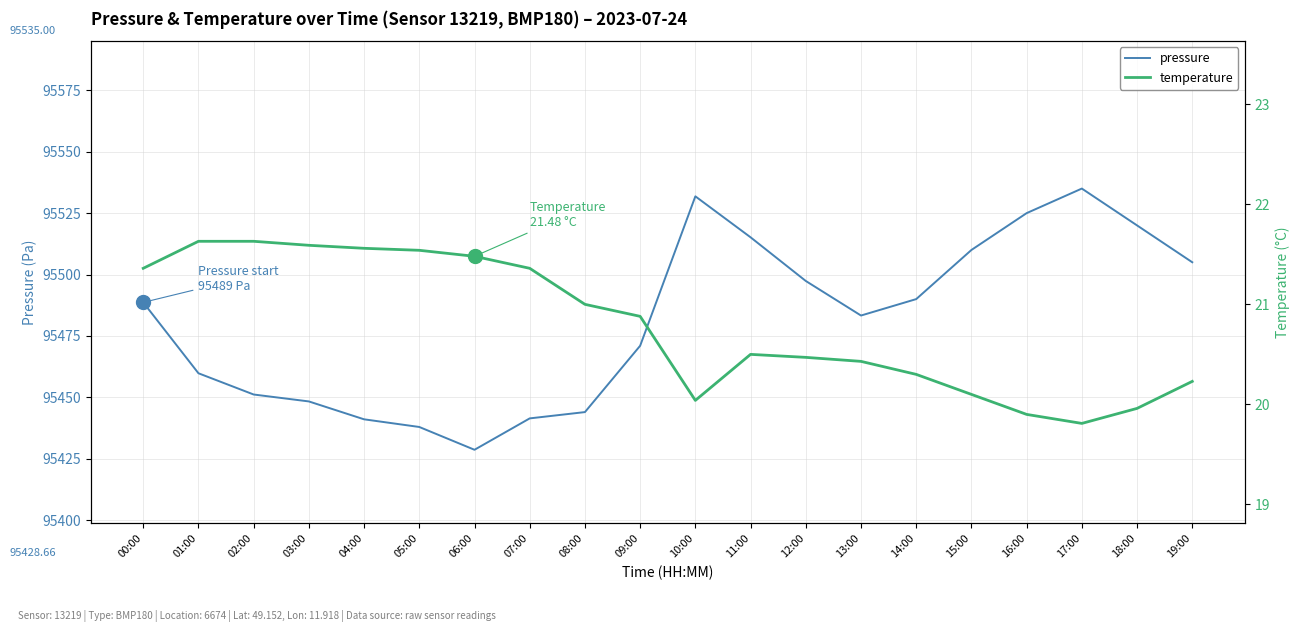

Is it true that temperature equals 21.0 at 08:00?

True